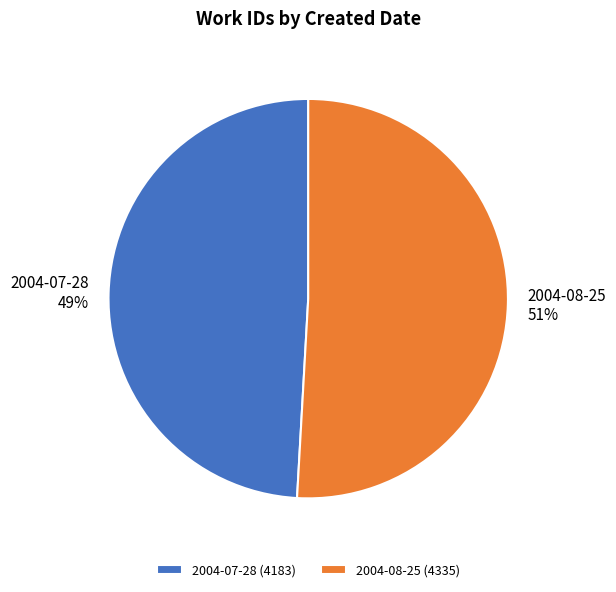

Which has a higher value, 2004-08-25 or 2004-07-28?

2004-08-25